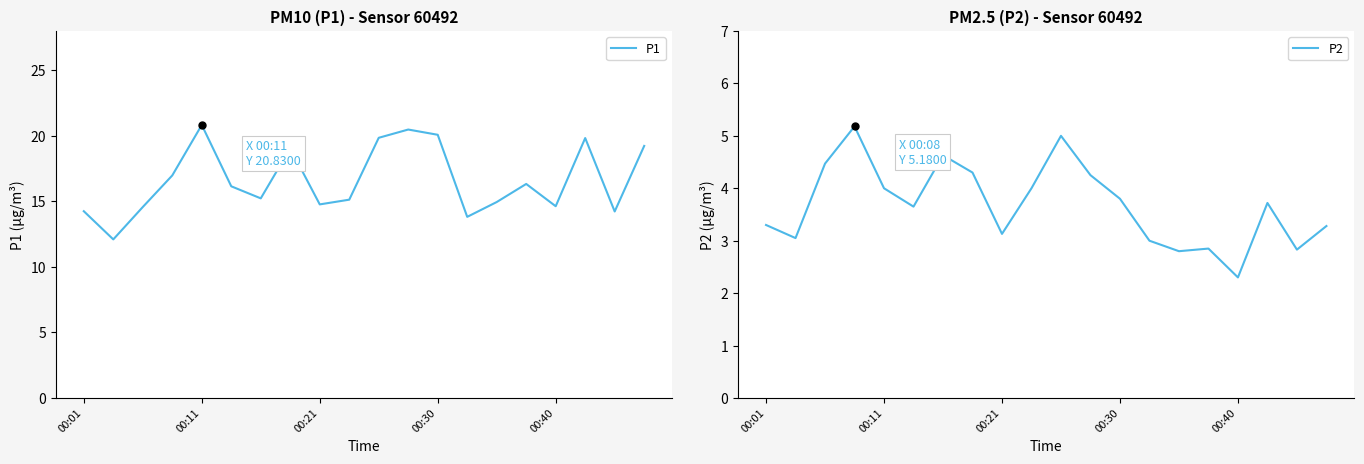

What is the highest value of the P1 series?

20.8